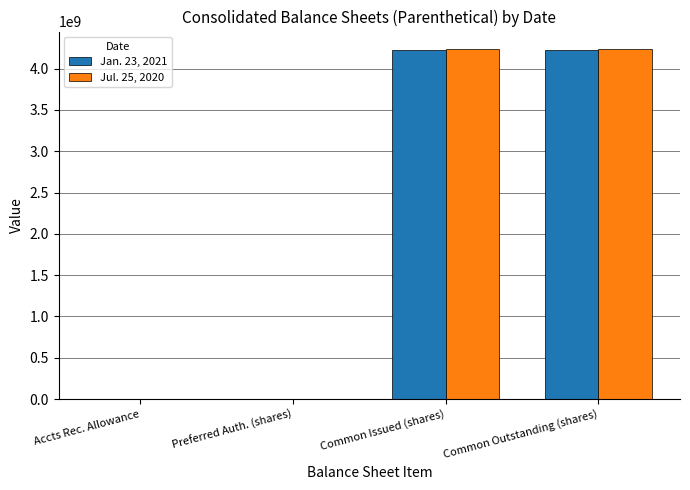

Which series changed the most between Accts Rec. Allowance and Common Issued (shares)?

Jul. 25, 2020